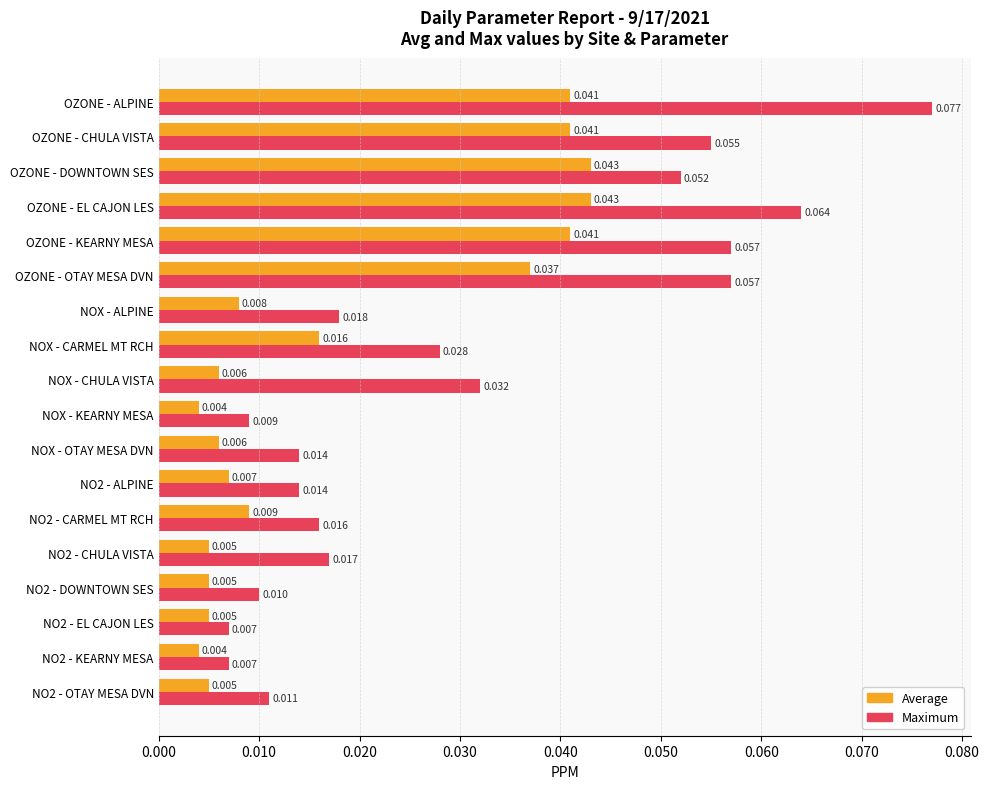

Which series has the widest spread of values?

Maximum